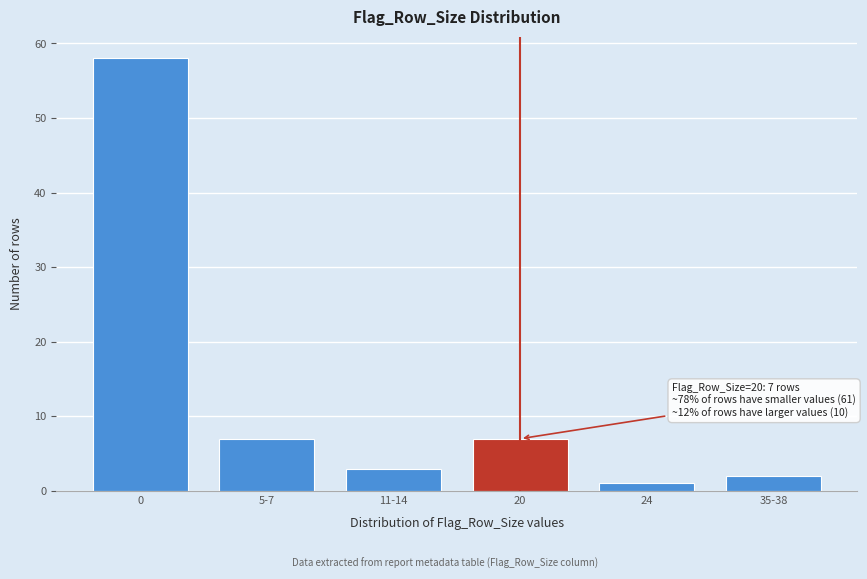

Reading left to right, extract all data points from this chart.

0=58	5-7=7	11-14=3	20=7	24=1	35-38=2